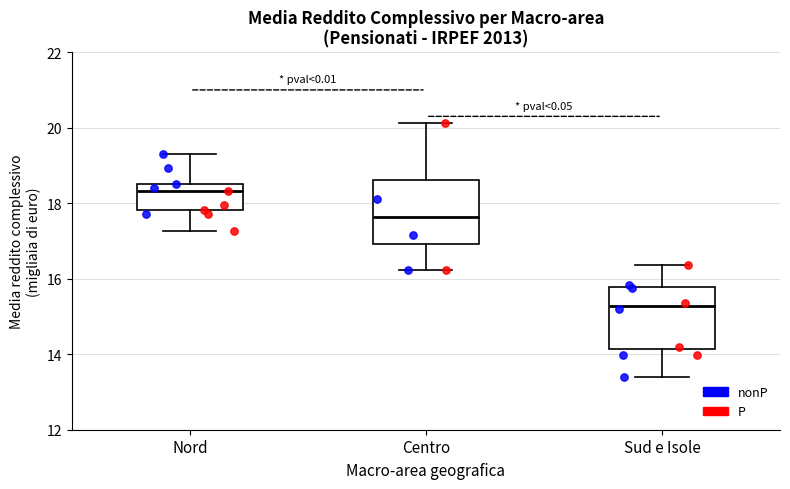

Where does the lower whisker of the box for Sud e Isole end on the y-axis? The values are not printed on the chart, so give them approximately, as read against the axis.

13.4